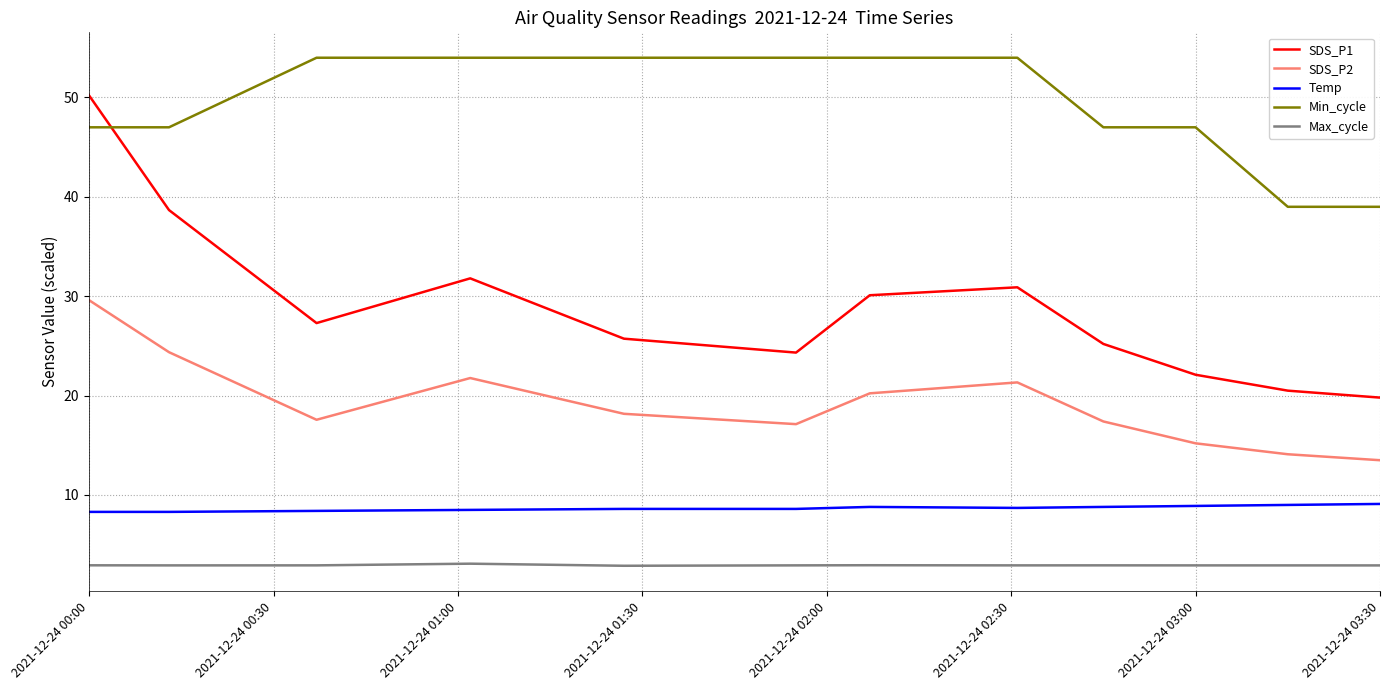

Rank the series by their maximum value, from highest to lowest.

Min_cycle, SDS_P1, SDS_P2, Temp, Max_cycle